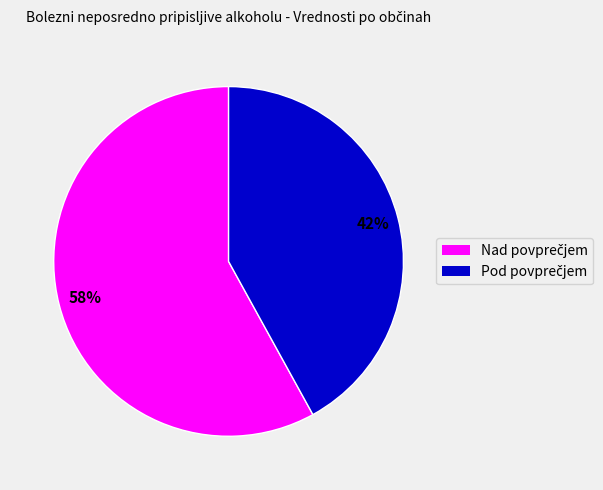

Is there a majority slice in this chart?

Yes